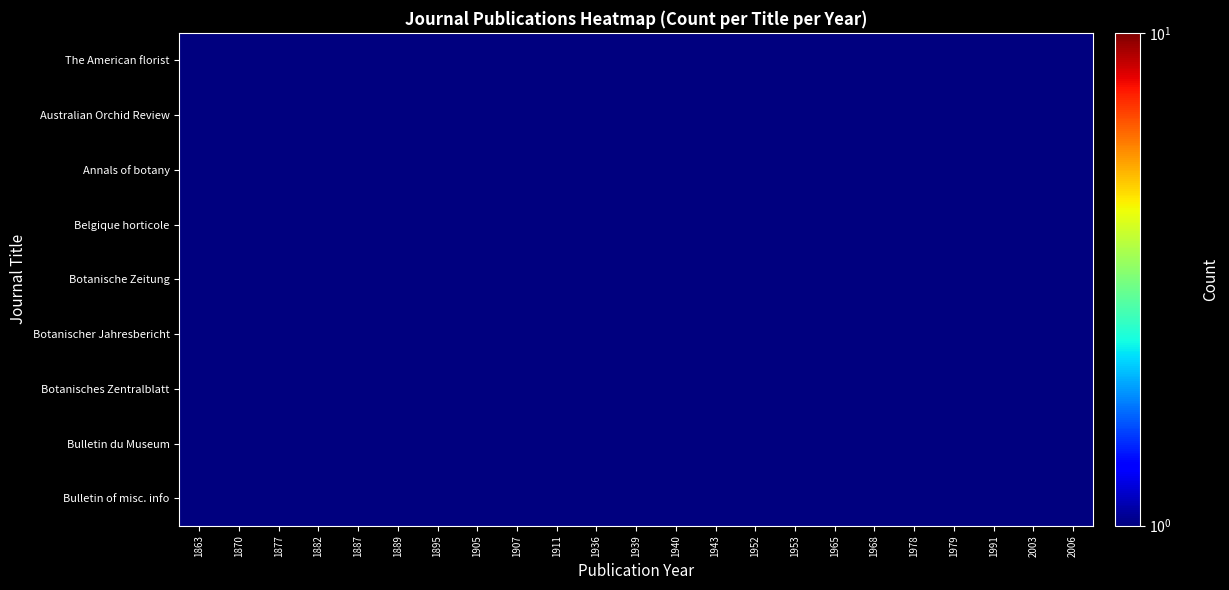

What is the greatest value displayed?

1.0